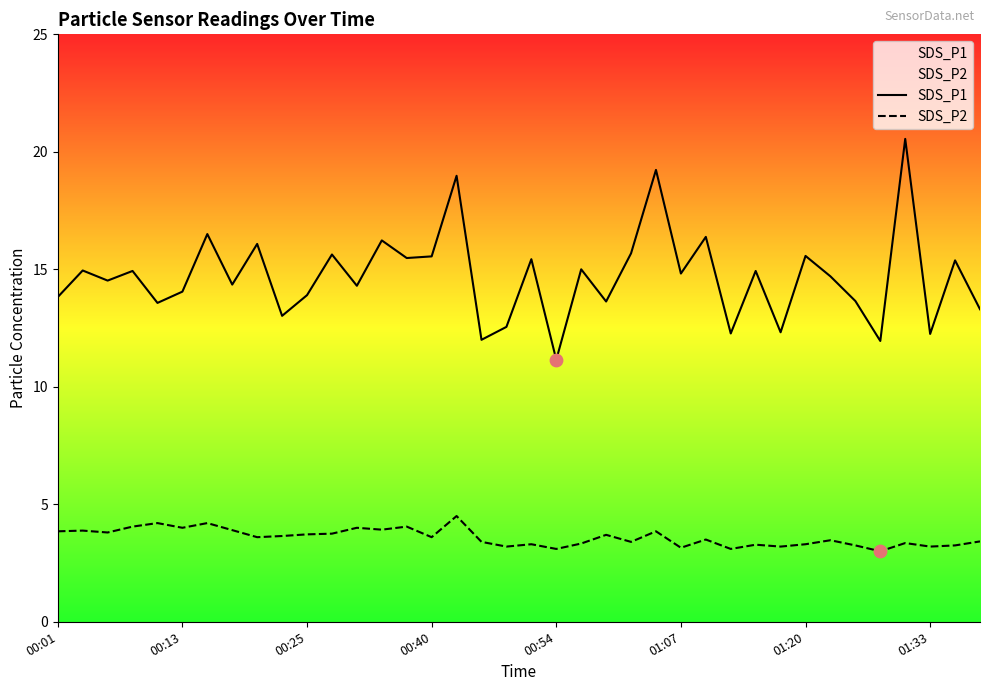

Which series reaches the minimum Y coordinate?

SDS_P2